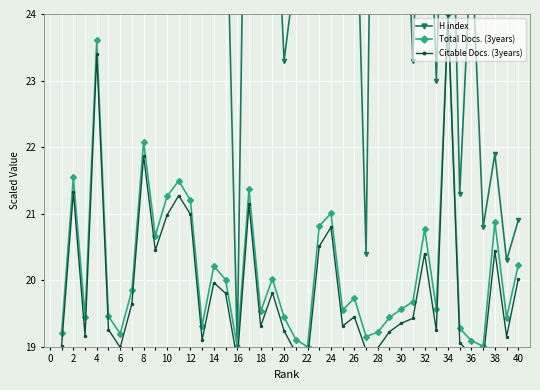

How many interior local valleys does the Total Docs. (3years) series have?

12